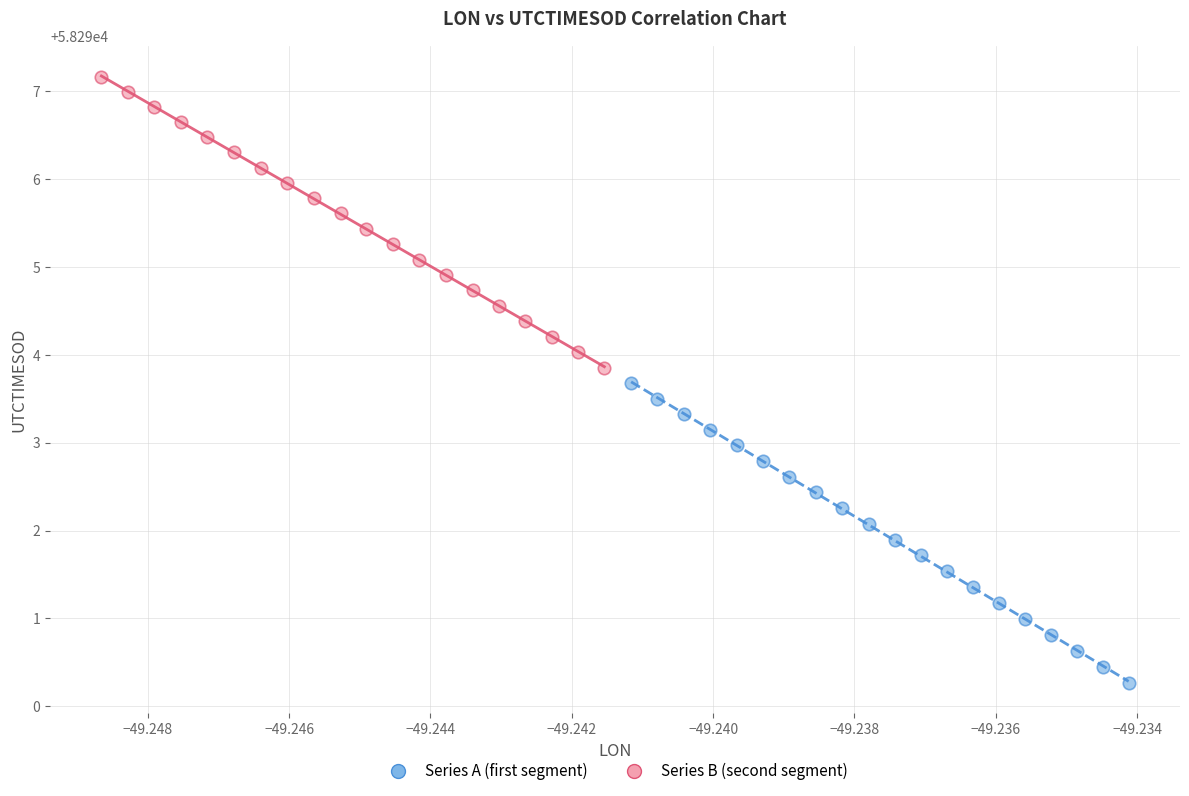

Which series reaches the maximum Y coordinate?

Series B (second segment)